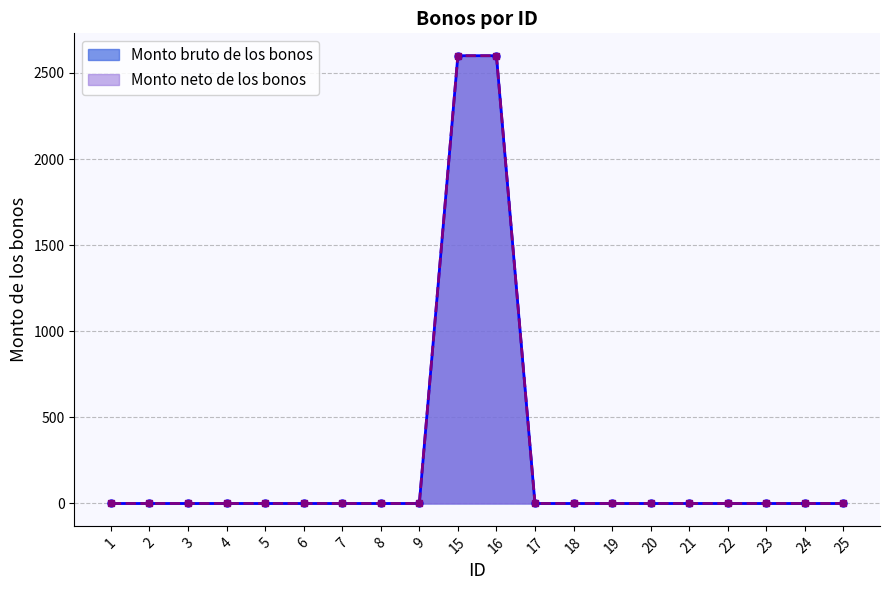

Rank the categories by Monto neto de los bonos value from highest to lowest.

15, 16, 1, 2, 3, 4, 5, 6, 7, 8, 9, 17, 18, 19, 20, 21, 22, 23, 24, 25